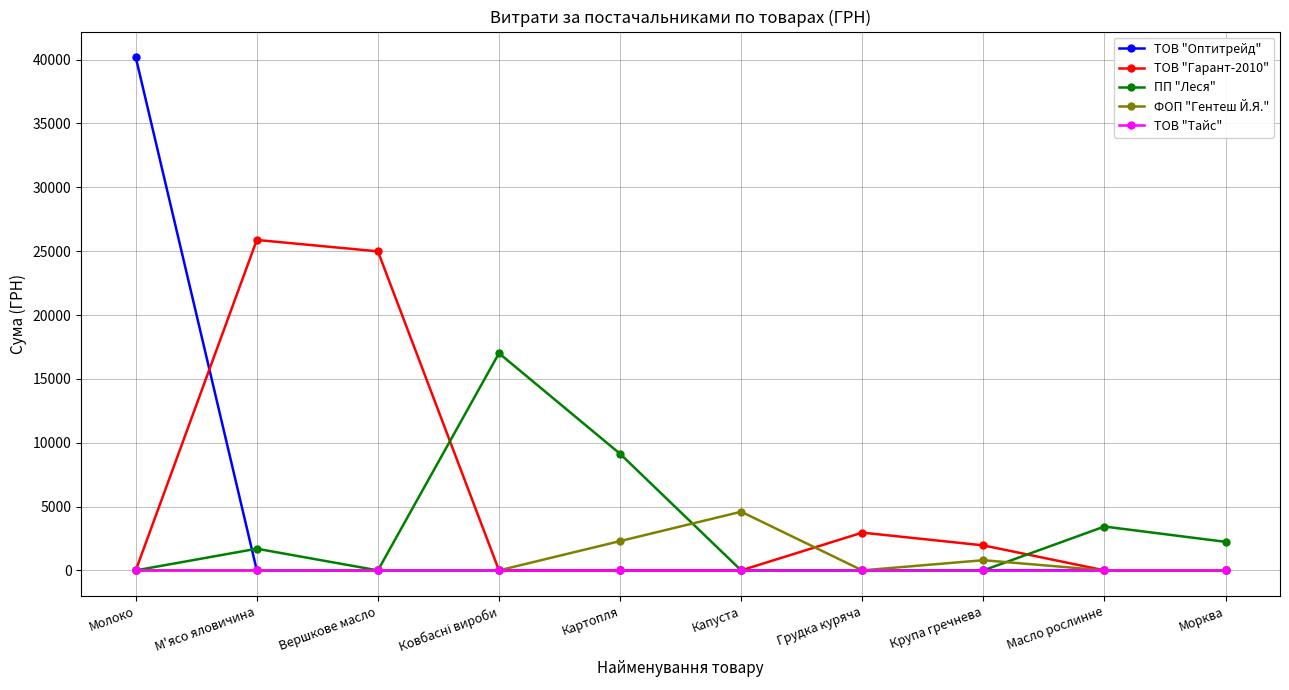

Which category has the highest value in the ФОП "Гентеш Й.Я." series?

Капуста